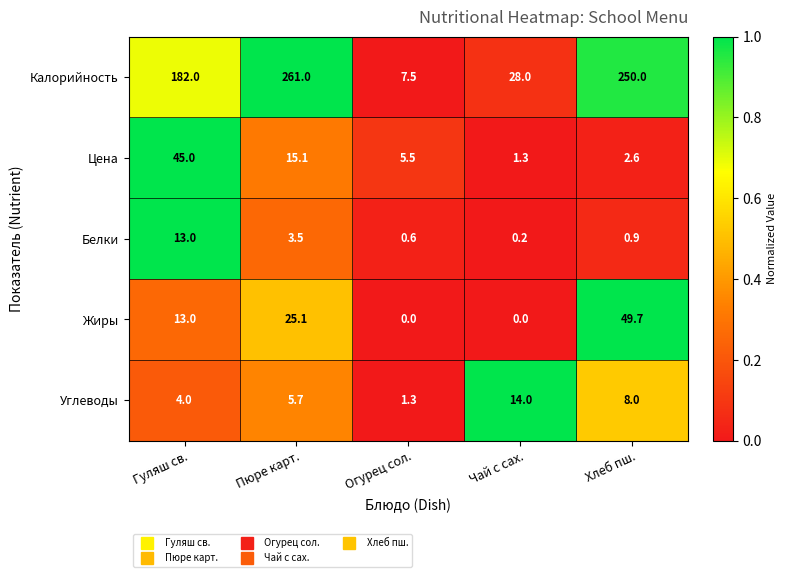

Reading left to right, extract all data points from this chart.

Калорийность: Гуляш св.=182.0	Пюре карт.=261.0	Огурец сол.=7.5	Чай с сах.=28.0	Хлеб пш.=250.0
Цена: Гуляш св.=45.0	Пюре карт.=15.1	Огурец сол.=5.5	Чай с сах.=1.3	Хлеб пш.=2.6
Белки: Гуляш св.=13.0	Пюре карт.=3.5	Огурец сол.=0.6	Чай с сах.=0.2	Хлеб пш.=0.9
Жиры: Гуляш св.=13.0	Пюре карт.=25.1	Огурец сол.=0.0	Чай с сах.=0.0	Хлеб пш.=49.7
Углеводы: Гуляш св.=4.0	Пюре карт.=5.7	Огурец сол.=1.3	Чай с сах.=14.0	Хлеб пш.=8.0